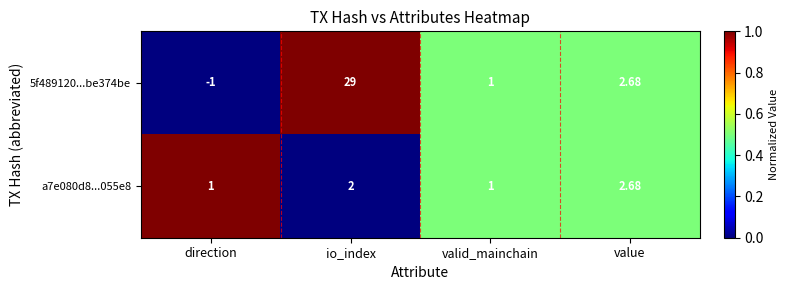

Where is 5f489120...be374be nearest to the value 14?

value